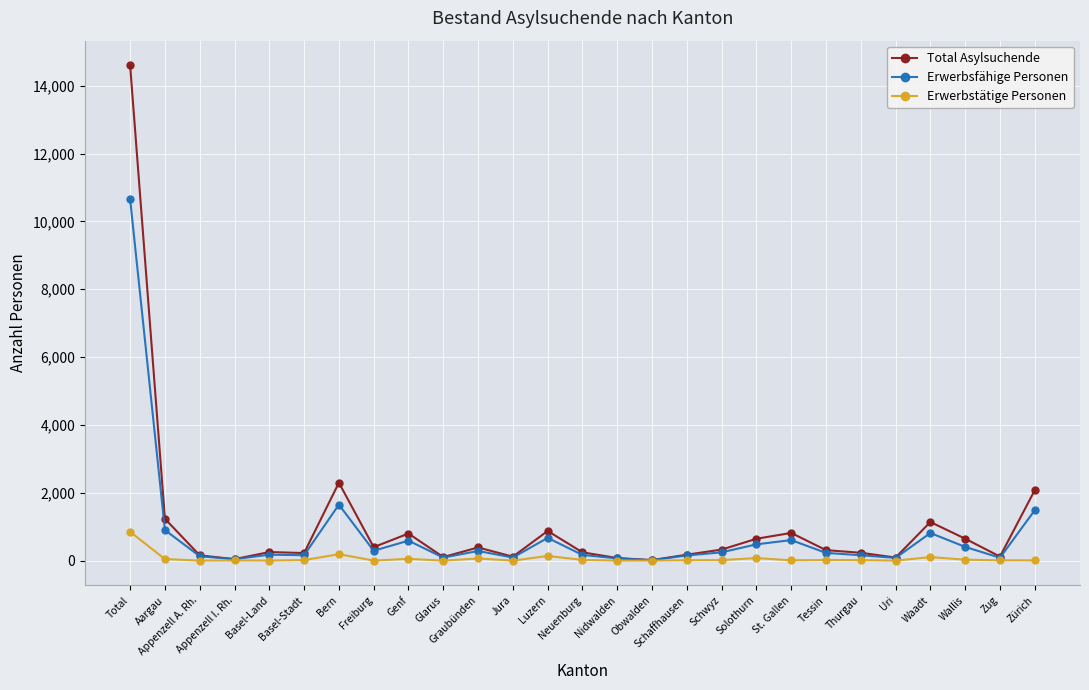

How many values in the Erwerbstätige Personen series are below 15?

13